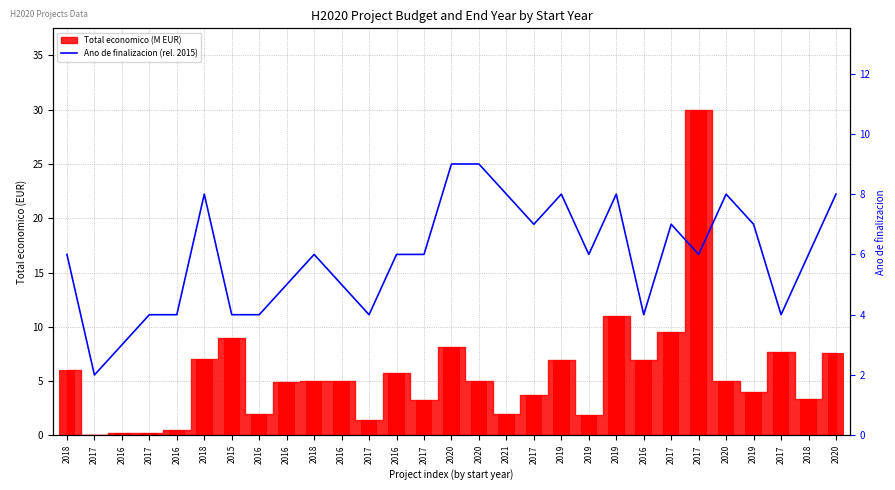

What is the minimum value shown in the chart?

2